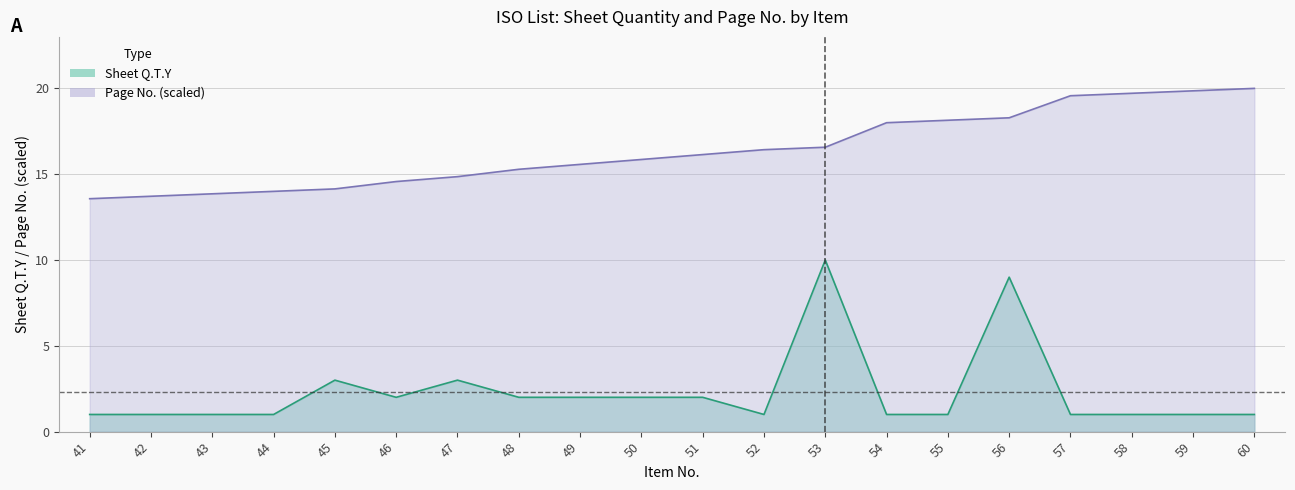

Rank the series at 41 from highest to lowest value.

Page No., Sheet Q.T.Y